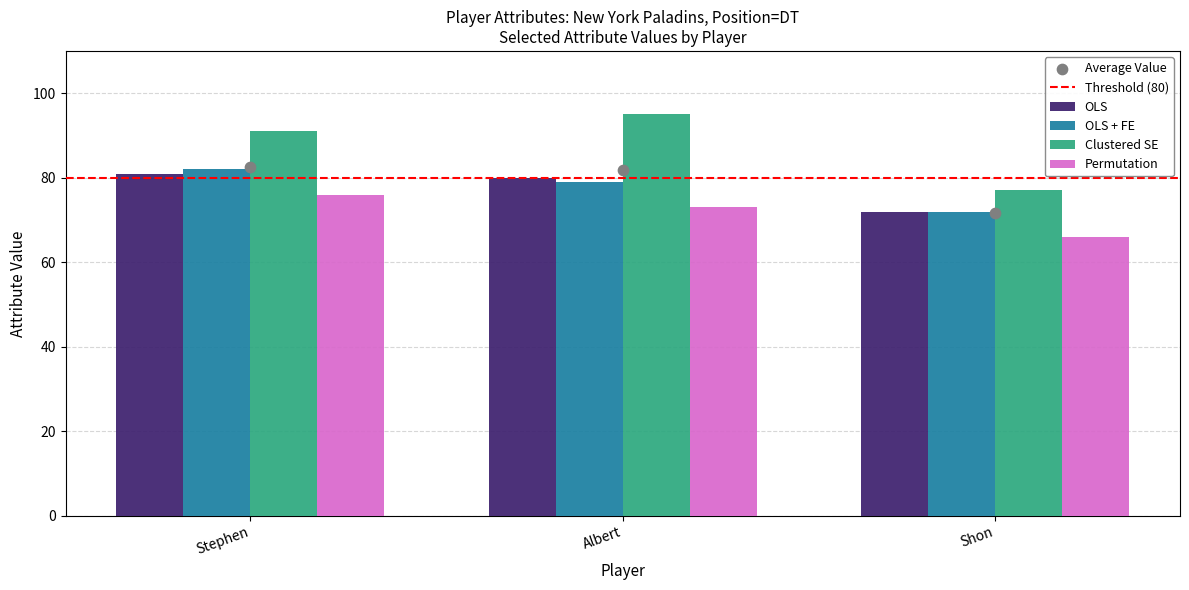

Which series has the largest total across all categories?

Clustered SE